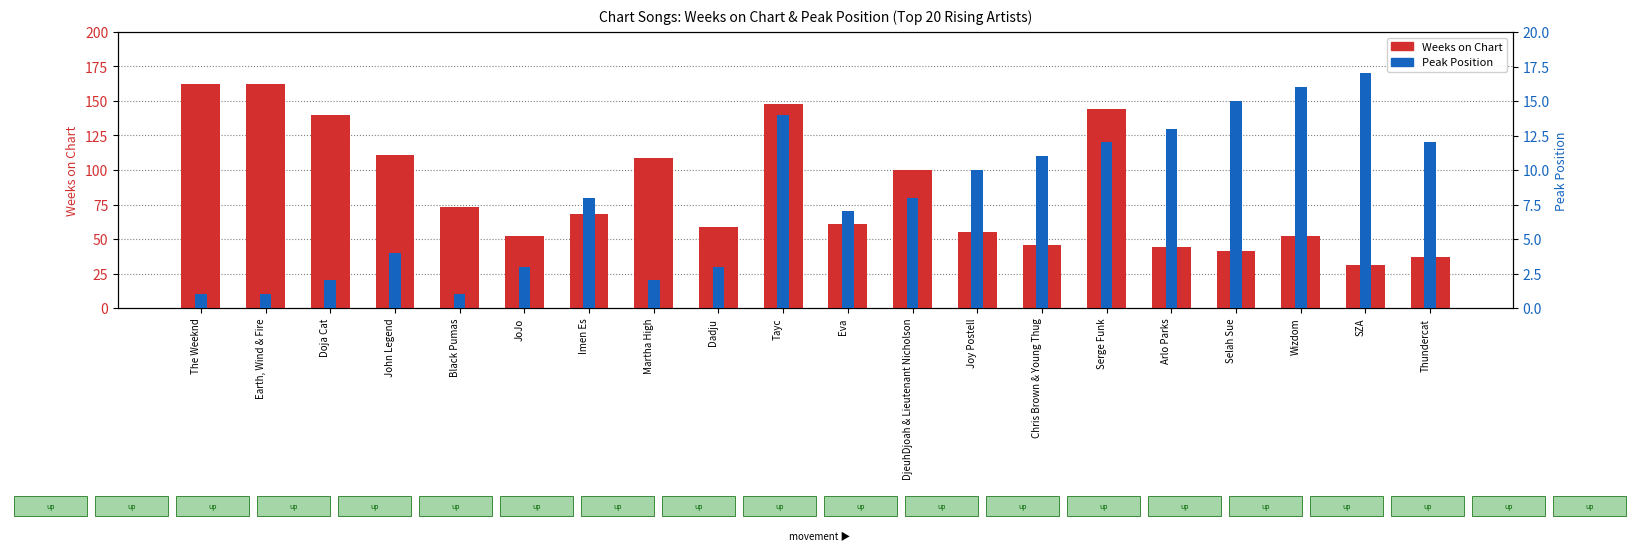

Reading left to right, what are all the values shown in this chart?

Weeks on Chart: The Weeknd=162	Earth, Wind & Fire=162	Doja Cat=140	John Legend=111	Black Pumas=73	JoJo=52	Imen Es=68	Martha High=109	Dadju=59	Tayc=148	Eva=61	DjeuhDjoah & Lieutenant Nicholson=100	Joy Postell=55	Chris Brown & Young Thug=46	Serge Funk=144	Arlo Parks=44	Selah Sue=41	Wizdom=52	SZA=31	Thundercat=37
Peak Position: The Weeknd=1	Earth, Wind & Fire=1	Doja Cat=2	John Legend=4	Black Pumas=1	JoJo=3	Imen Es=8	Martha High=2	Dadju=3	Tayc=14	Eva=7	DjeuhDjoah & Lieutenant Nicholson=8	Joy Postell=10	Chris Brown & Young Thug=11	Serge Funk=12	Arlo Parks=13	Selah Sue=15	Wizdom=16	SZA=17	Thundercat=12